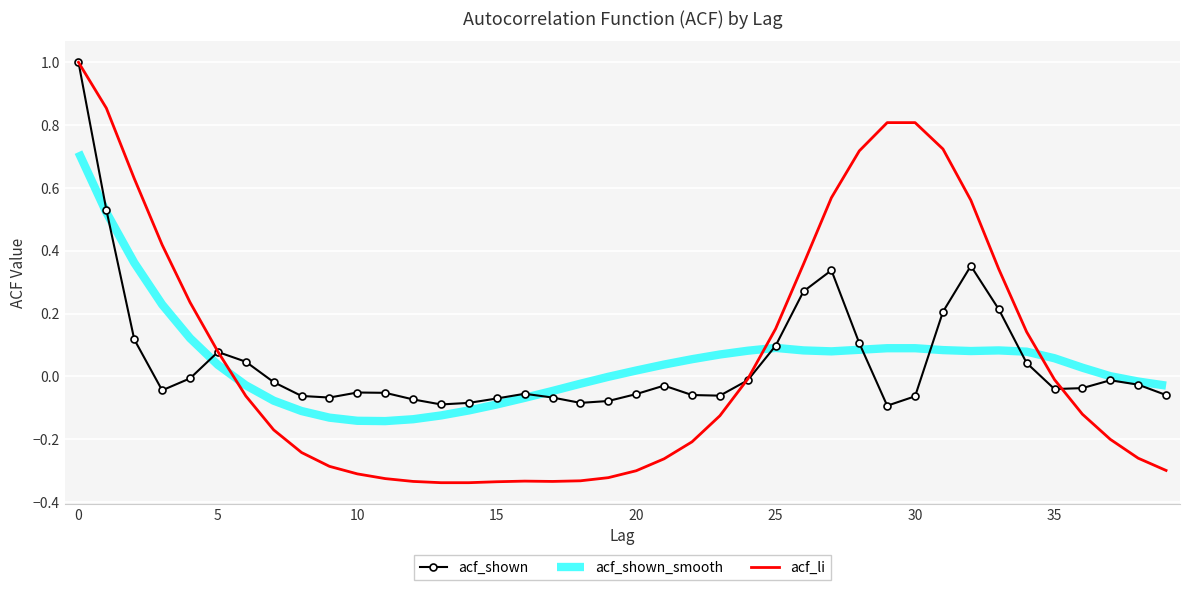

What is the greatest value displayed?

1.0